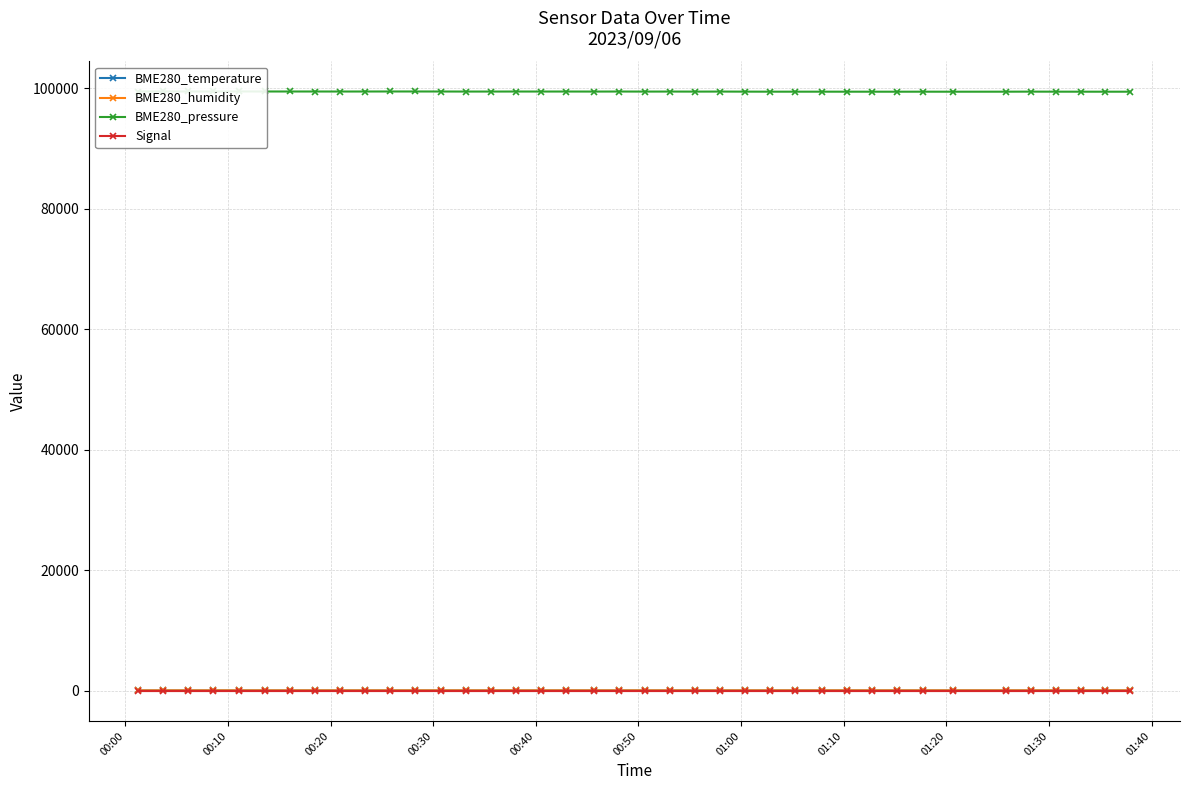

What is the value of the BME280_temperature point at the 22nd from the left?

28.1